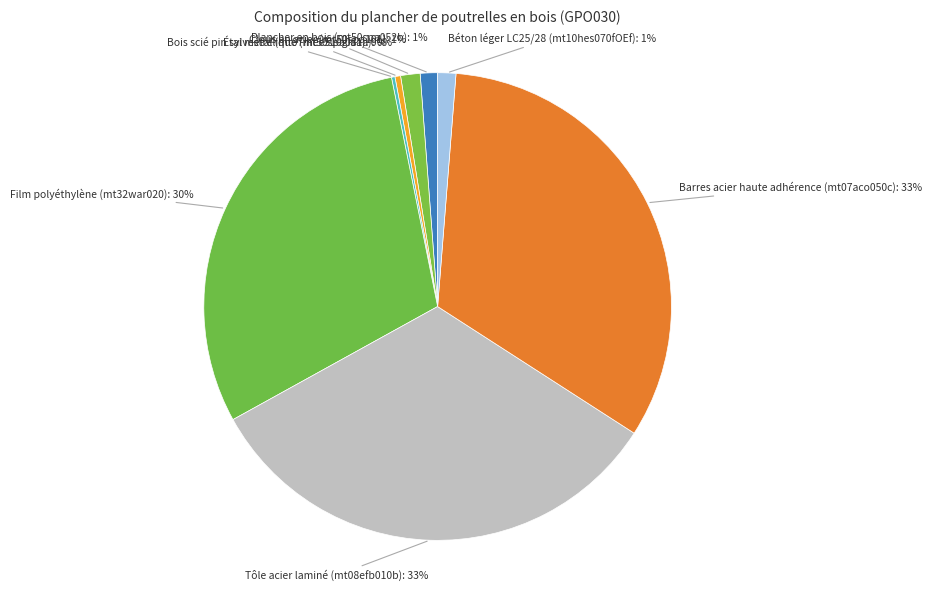

True or false: Étai métallique (mt50spa081a) accounts for 0% of the total.

True